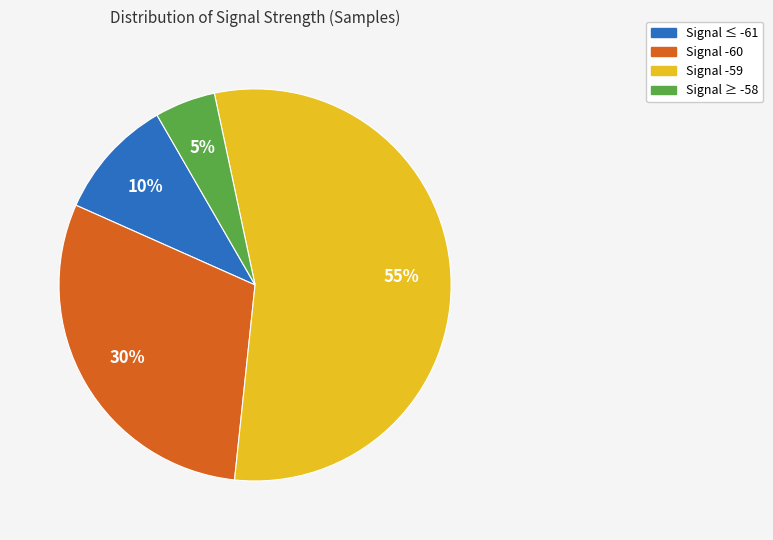

To the nearest percent, what is the average slice percentage?

25%